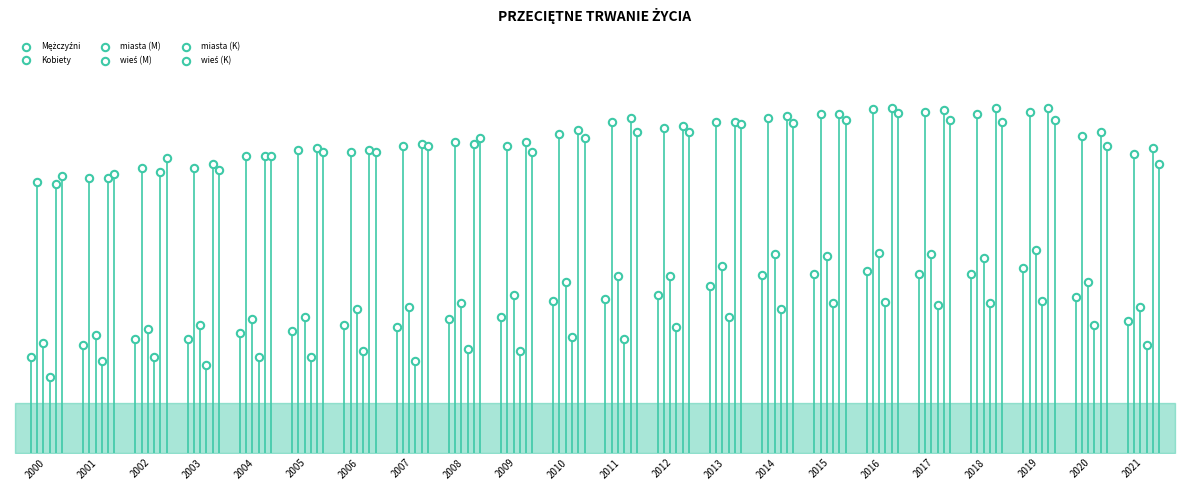

What are all the series names shown in the legend?

Mężczyźni, Kobiety, miasta (M), wieś (M), miasta (K), wieś (K)